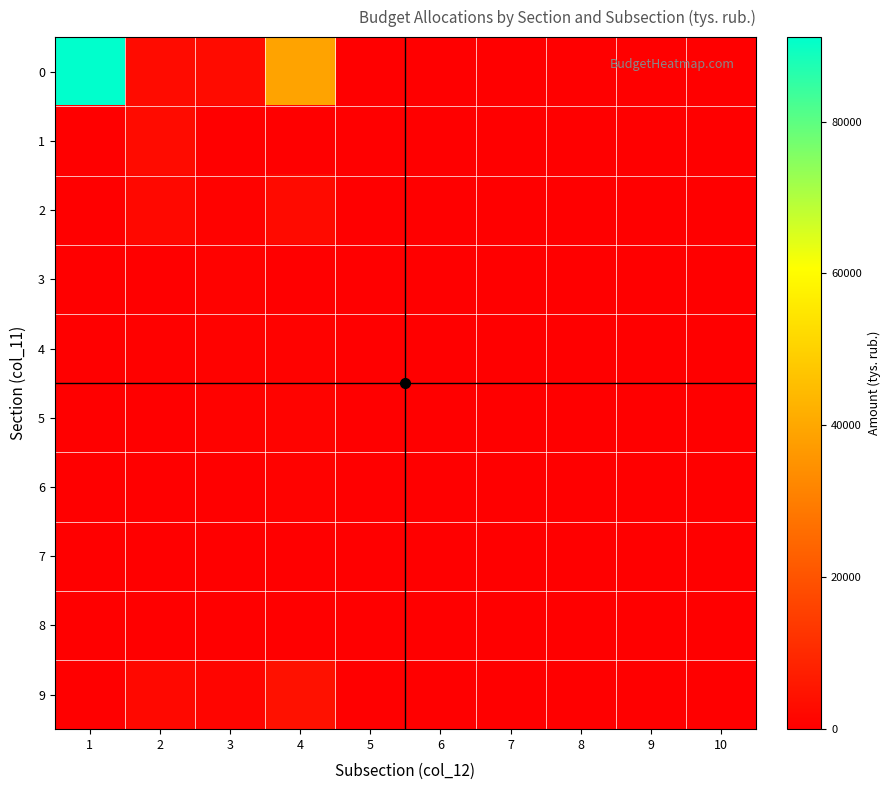

What is the difference between the highest and lowest values at 2?

2708.3